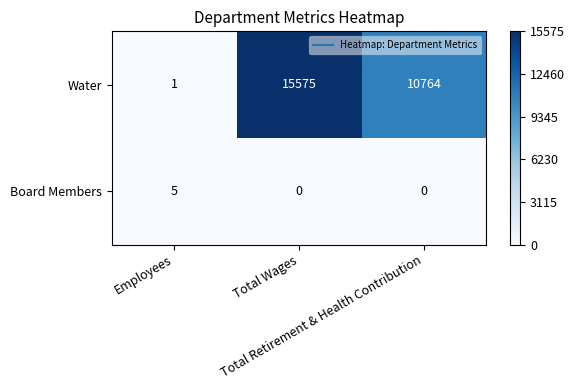

What is the sum of all Board Members values?

5